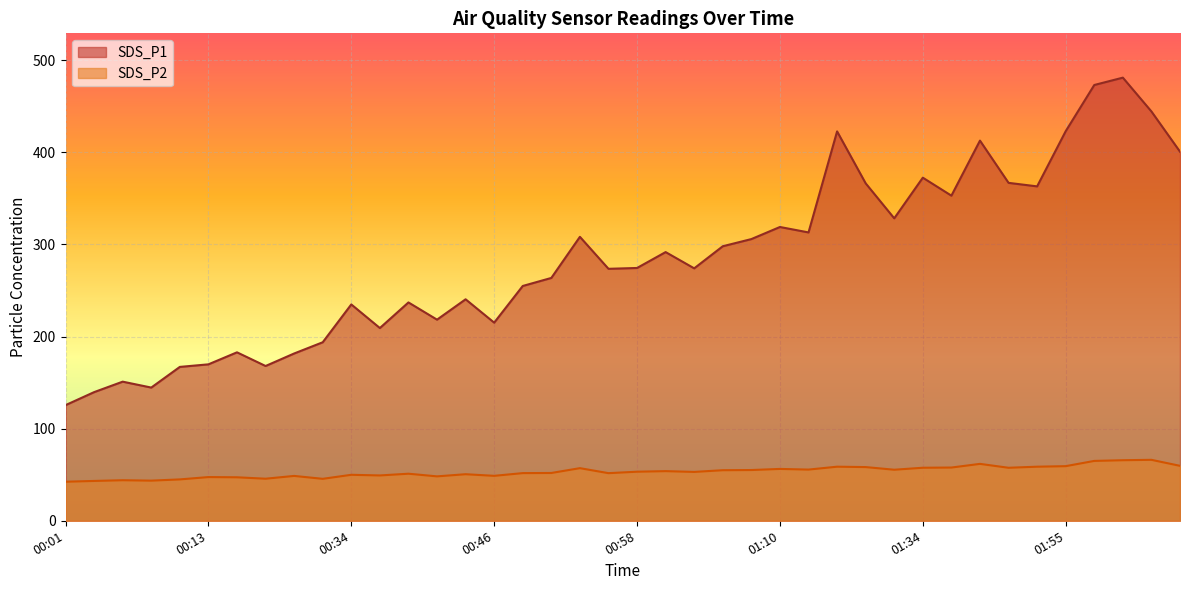

What is the maximum value for SDS_P2?

66.2